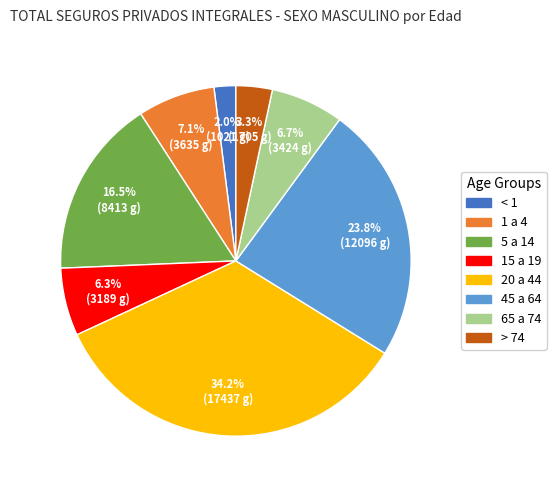

Which has a higher value, > 74 or 1 a 4?

1 a 4